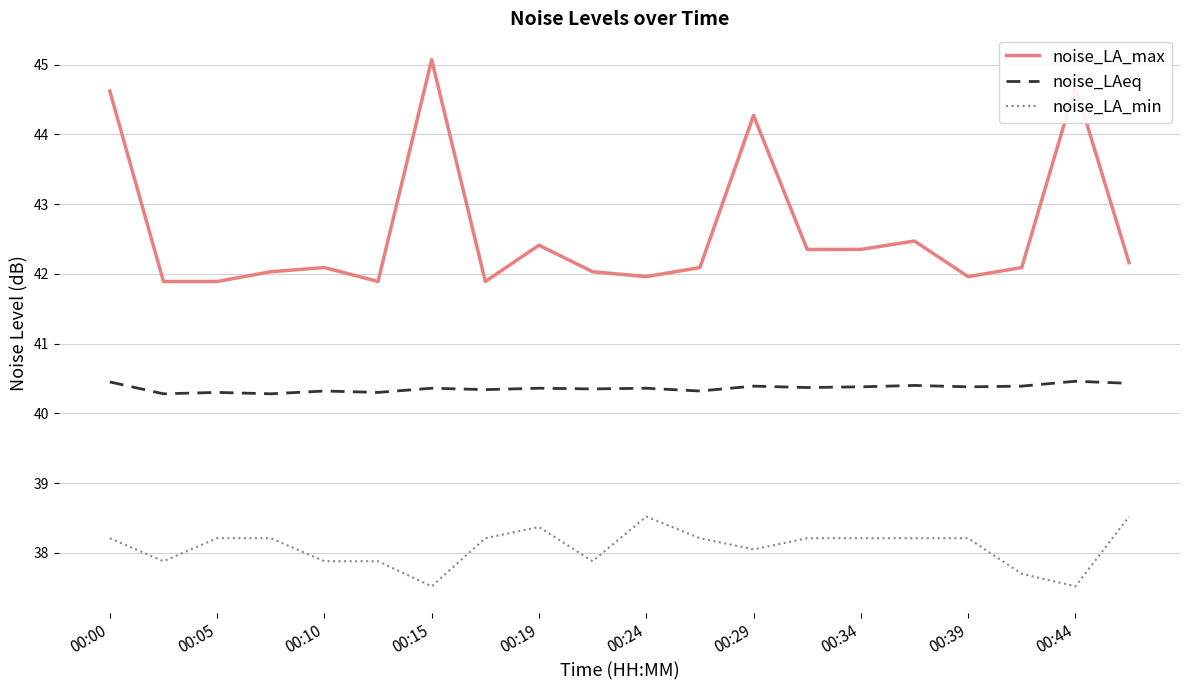

True or false: noise_LA_min and noise_LAeq intersect in this chart.

False